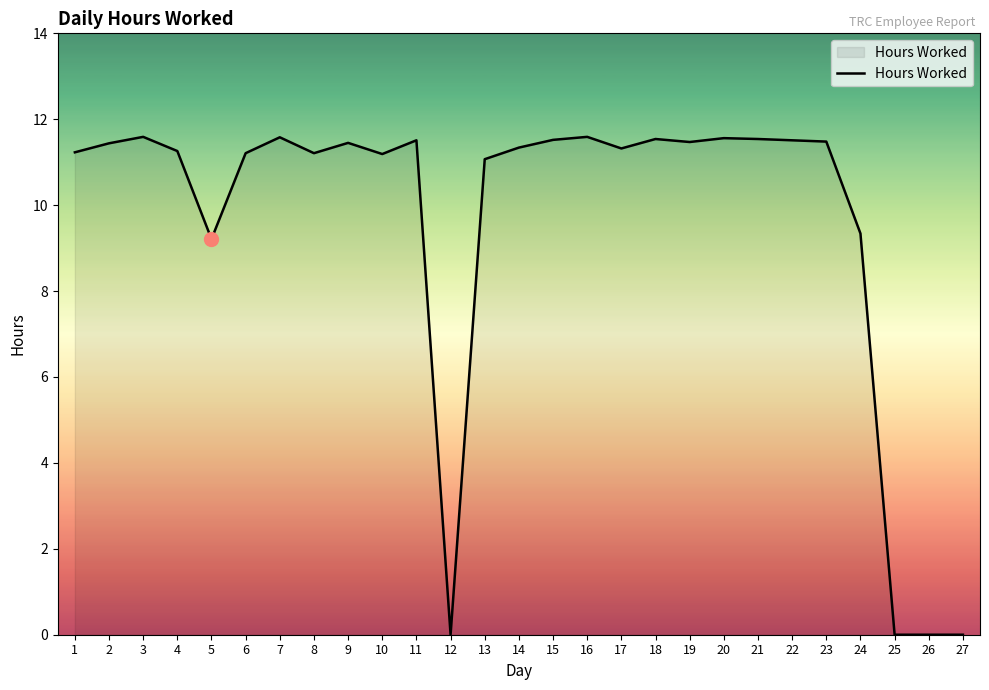

How many lines are shown in the chart?

1